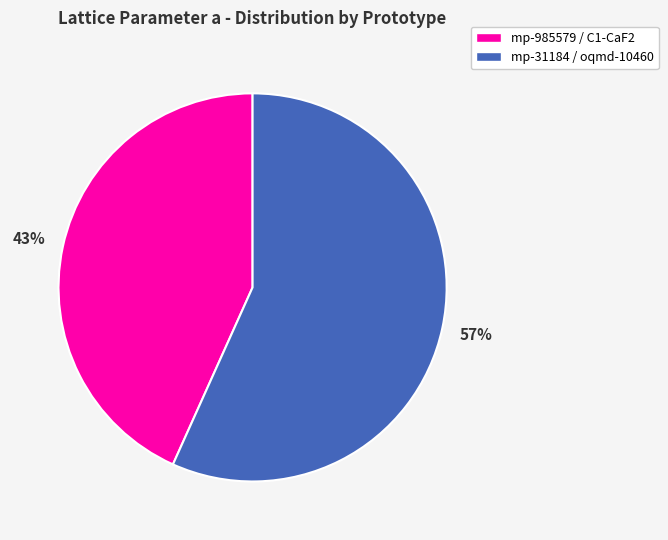

To the nearest percent, what is the average slice percentage?

50%